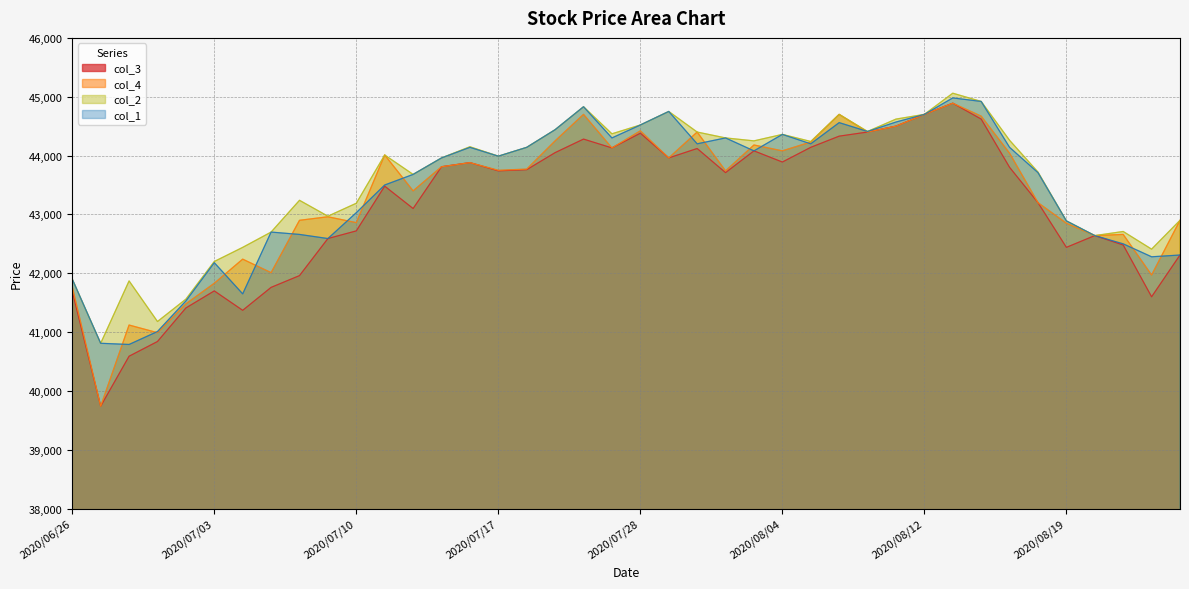

Which series has the largest total across all categories?

col_2